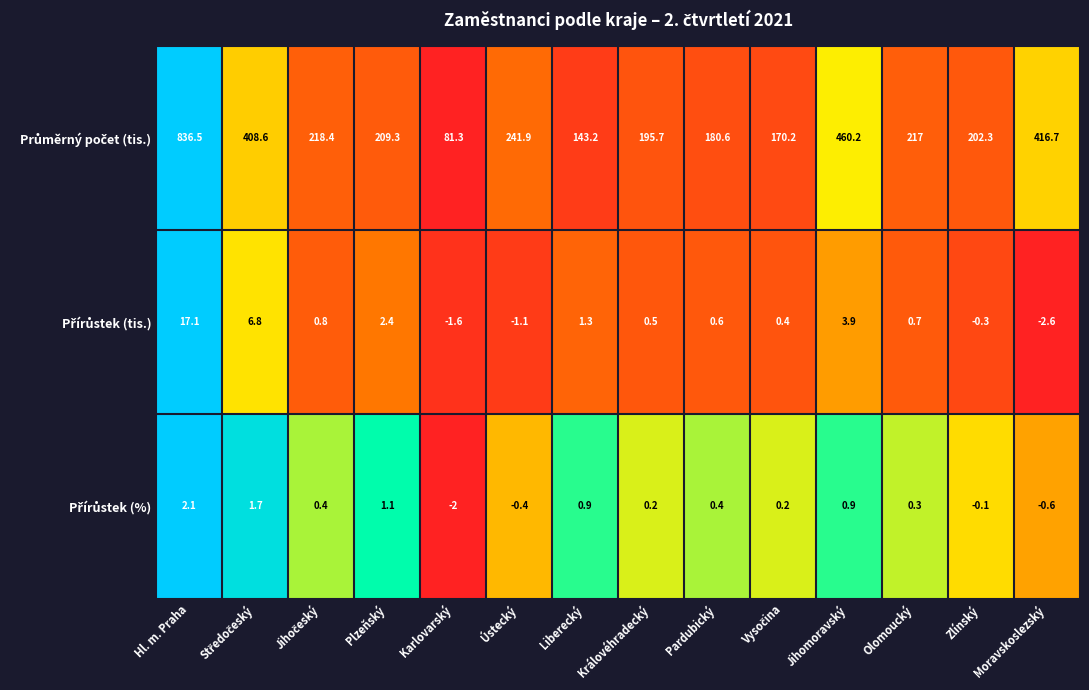

At which category is the sum across all series the highest?

Hl. m. Praha